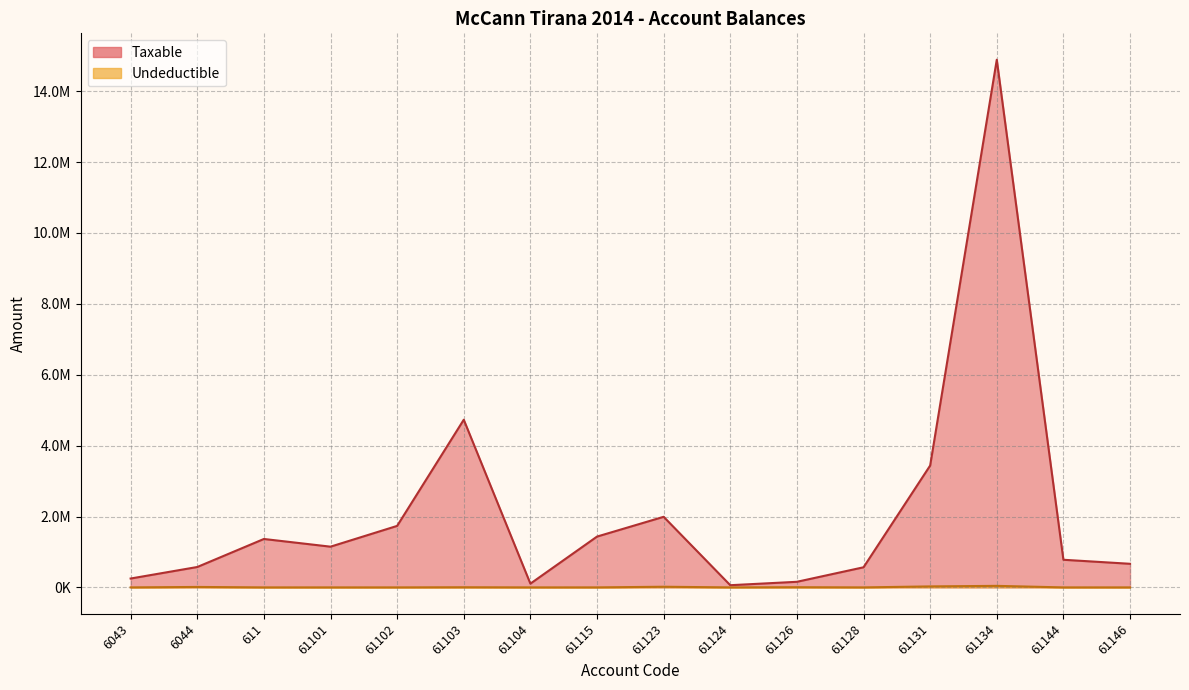

Is it true that Undeductible equals 12822.0 at 6044?

True